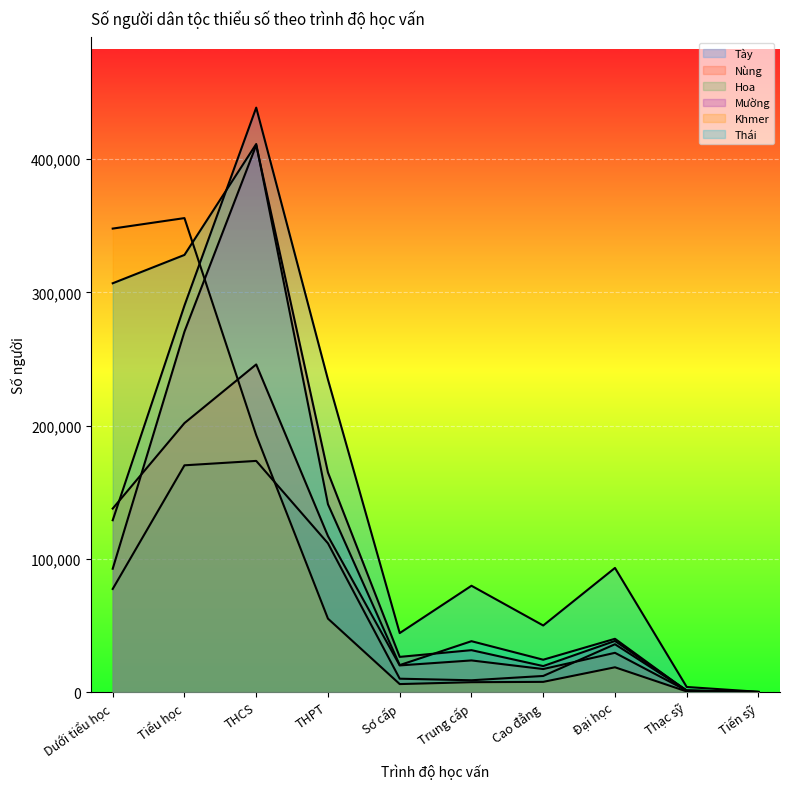

Reading left to right, transcribe all the data shown in this chart.

Tày: 128978	290114	438658	234513	44281	79808	49990	93186	3833	216
Nùng: 137742	201898	245920	117088	20017	23760	17299	29476	1073	62
Hoa: 77408	170207	173515	111651	10050	8870	12106	35918	1237	90
Mường: 92575	270544	410468	164804	26422	31475	19526	38386	1172	70
Khmer: 347880	355750	192832	55126	6011	7419	7674	18614	480	27
Thái: 306836	328114	411352	140994	20260	38198	24292	40006	853	30